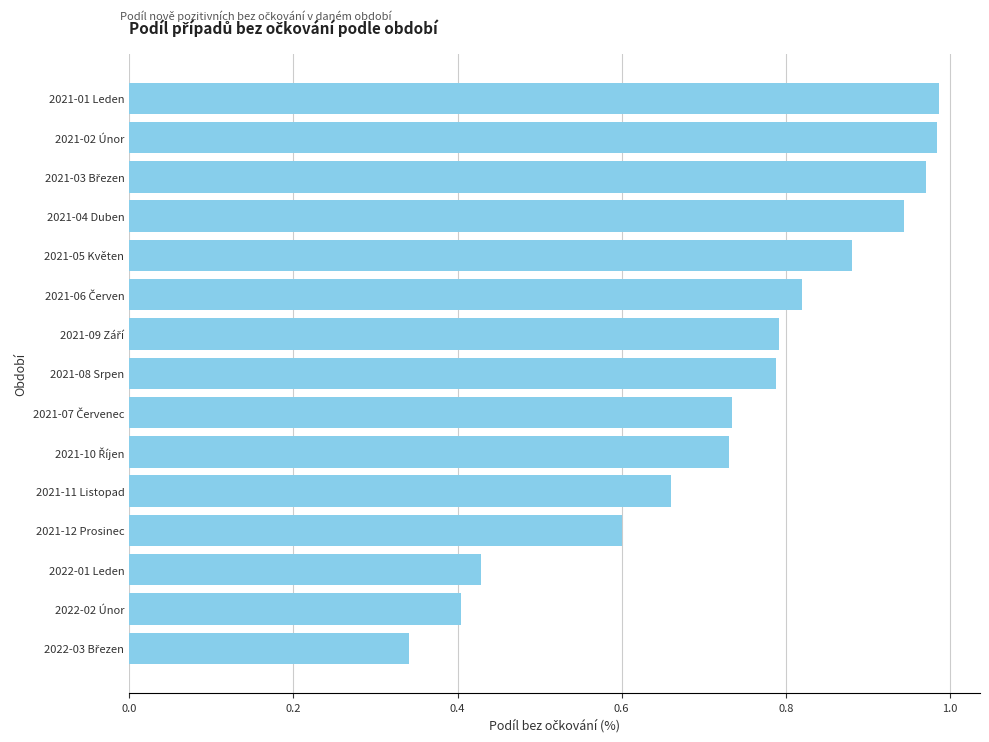

Which has a higher value, 2022-01 Leden or 2021-01 Leden?

2021-01 Leden